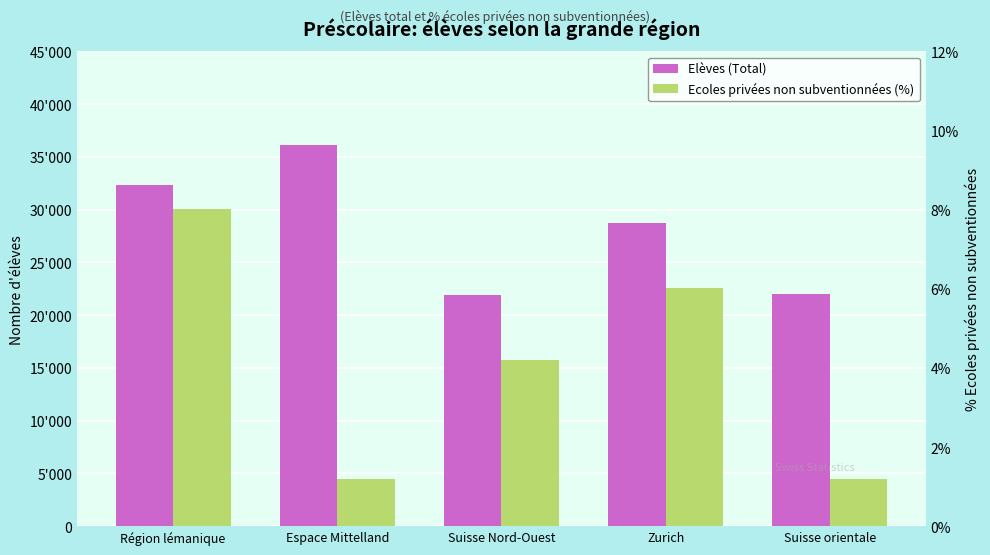

What is the label of the 3rd bar from the left?

Suisse Nord-Ouest